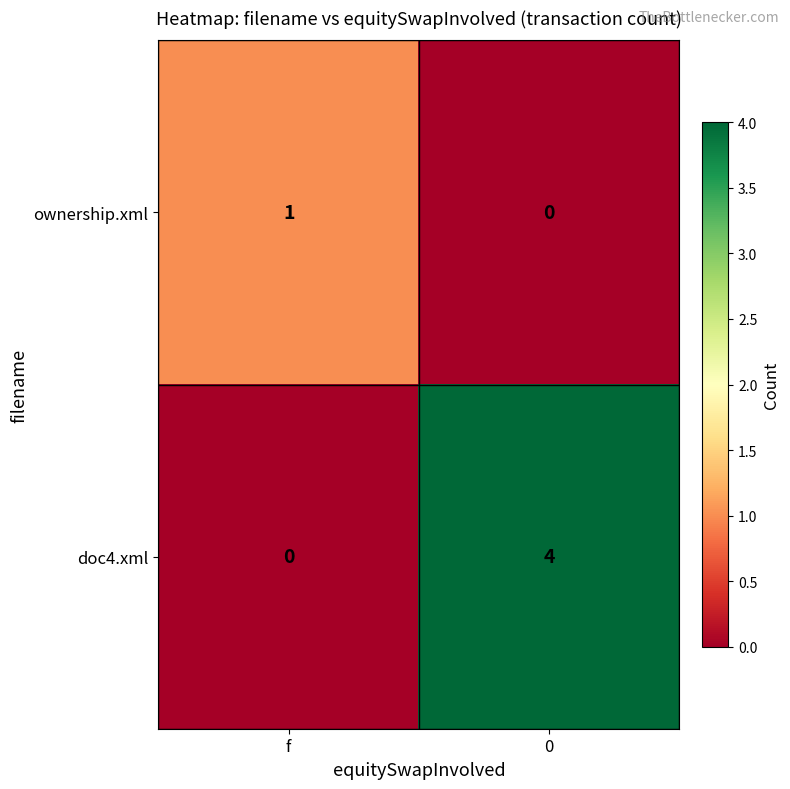

Which series has the largest total across all categories?

doc4.xml